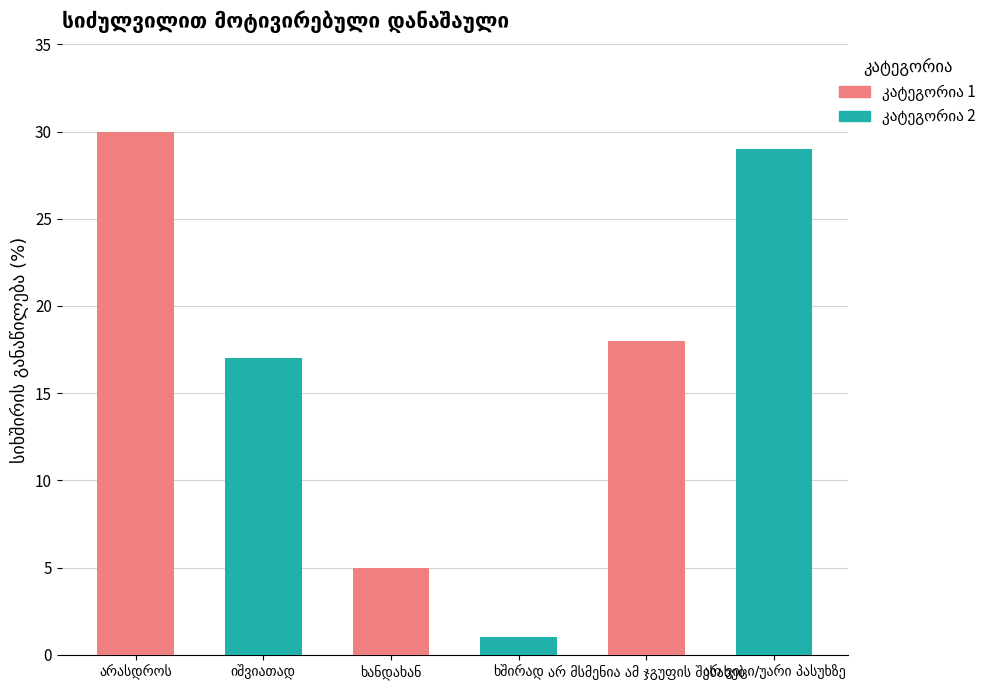

Rank the categories by value from highest to lowest.

არასდროს, არ ვიცი/უარი პასუხზე, არ მსმენია ამ ჯგუფის შესახებ, იშვიათად, ხანდახან, ხშირად